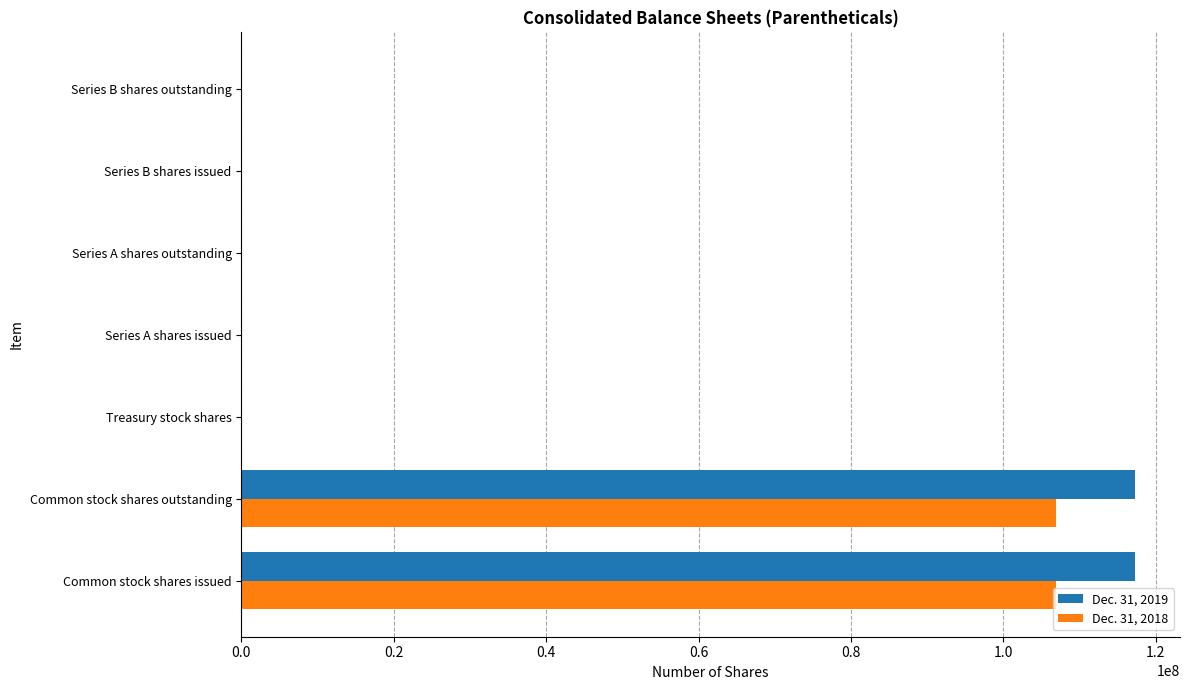

What is the sum of all Dec. 31, 2018 values?

213969137